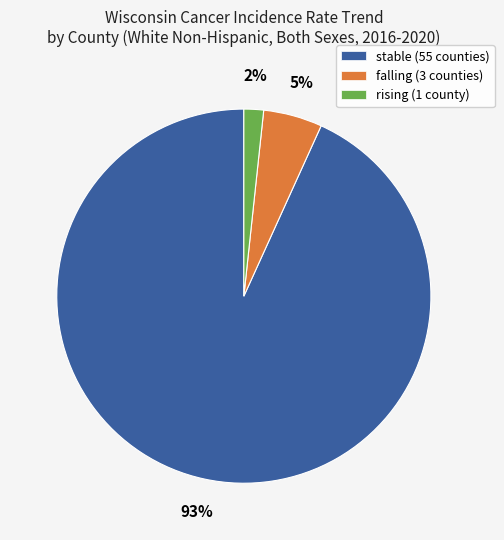

Rank the categories by value from highest to lowest.

stable, falling, rising